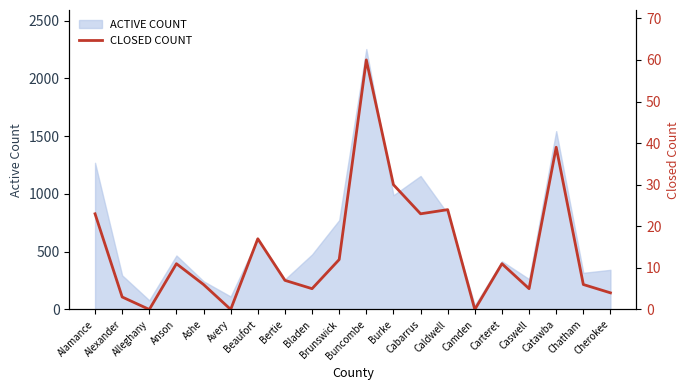

Does the chart display data point markers on the line(s)?

No